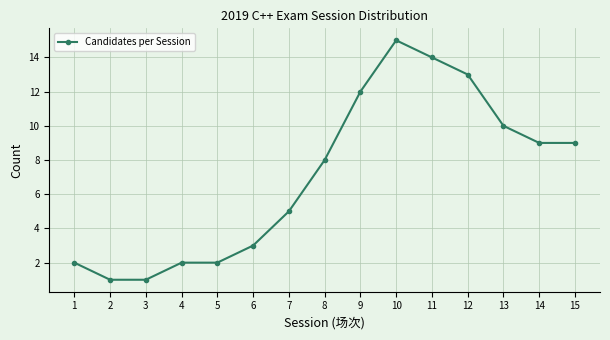

What is the change in value from 12 to 13?

-3